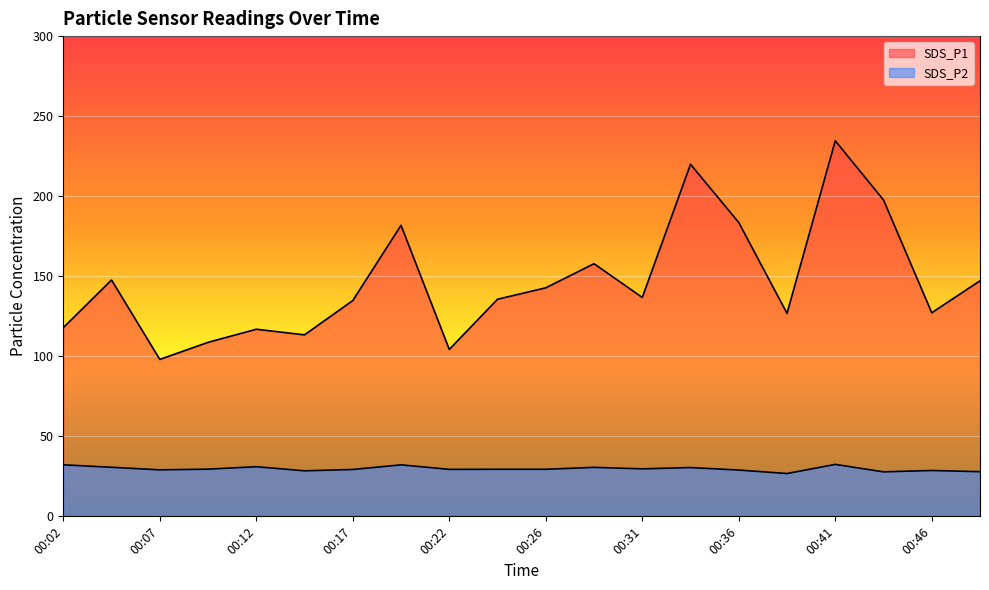

How many interior local valleys does the SDS_P1 series have?

6